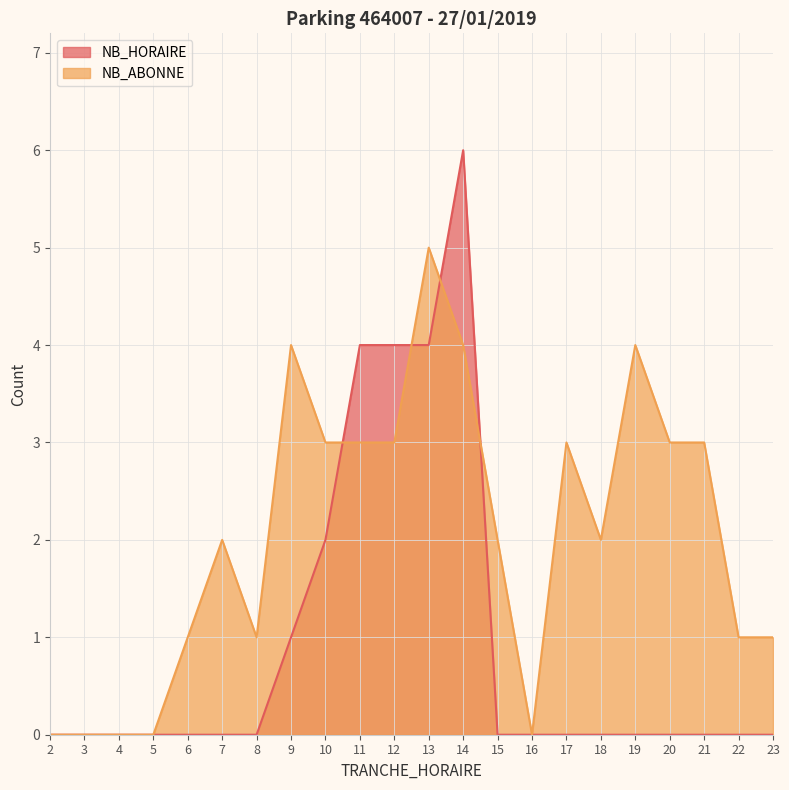

Reading left to right, list all the values displayed in this chart.

NB_HORAIRE: 2=0	3=0	4=0	5=0	6=0	7=0	8=0	9=1	10=2	11=4	12=4	13=4	14=6	15=0	16=0	17=0	18=0	19=0	20=0	21=0	22=0	23=0
NB_ABONNE: 2=0	3=0	4=0	5=0	6=1	7=2	8=1	9=4	10=3	11=3	12=3	13=5	14=4	15=2	16=0	17=3	18=2	19=4	20=3	21=3	22=1	23=1